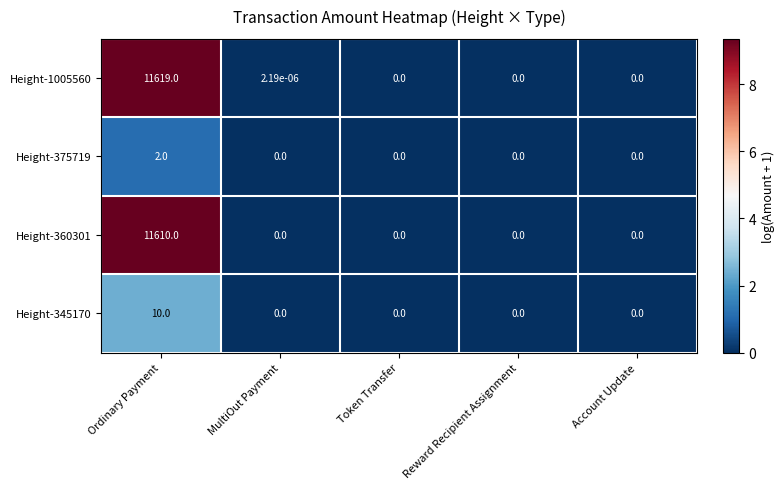

Which label corresponds to the largest value in the chart?

Ordinary Payment